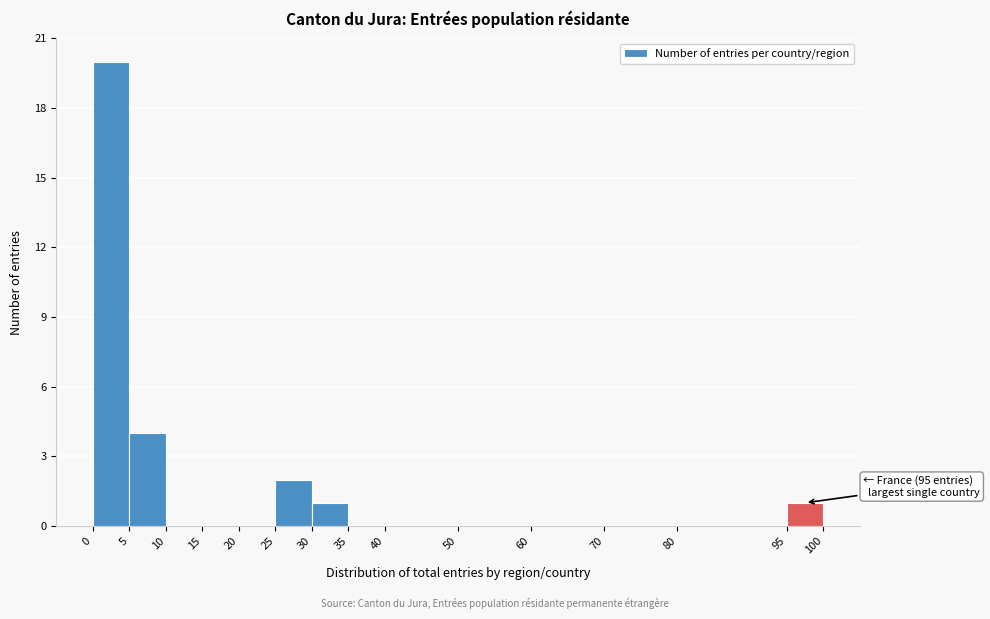

Which range on the x-axis has the tallest bar?

0 to 5